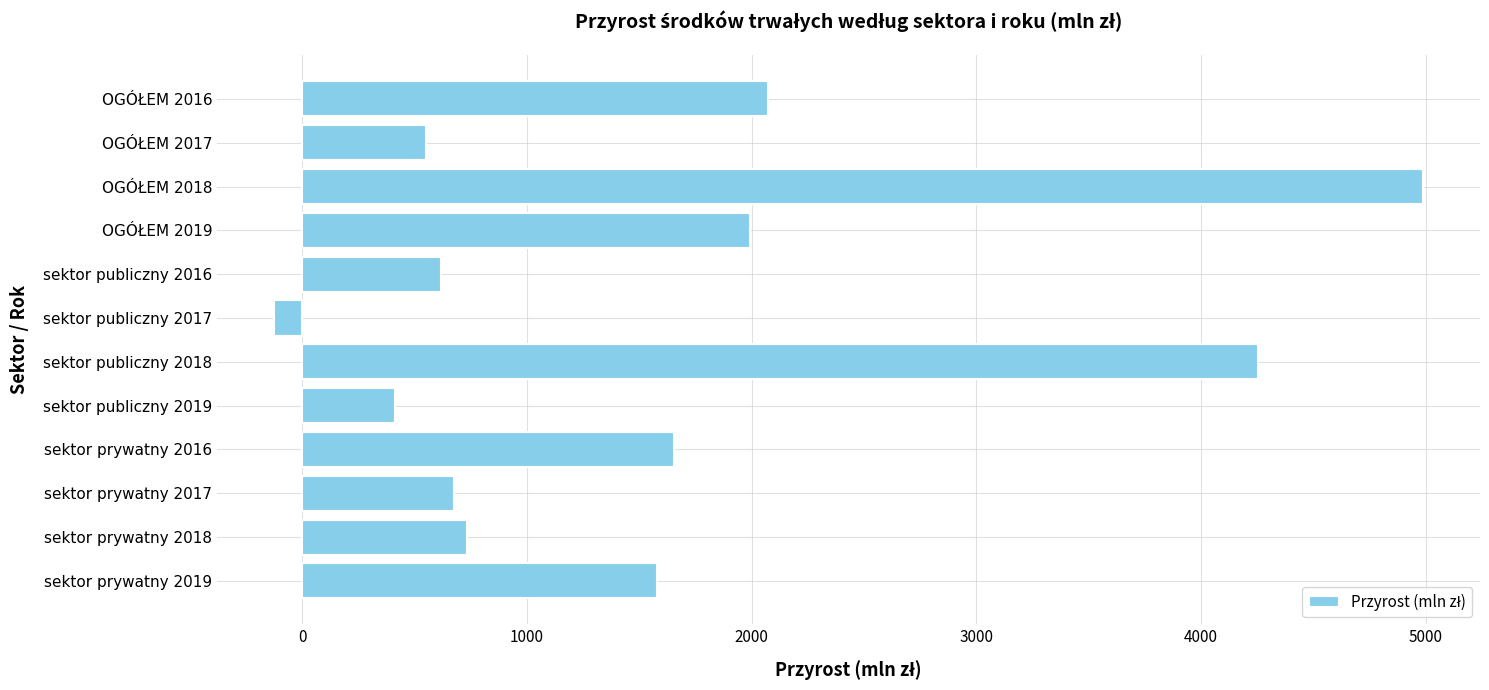

Rank the categories by value from highest to lowest.

OGÓŁEM 2018, sektor publiczny 2018, OGÓŁEM 2016, OGÓŁEM 2019, sektor prywatny 2016, sektor prywatny 2019, sektor prywatny 2018, sektor prywatny 2017, sektor publiczny 2016, OGÓŁEM 2017, sektor publiczny 2019, sektor publiczny 2017